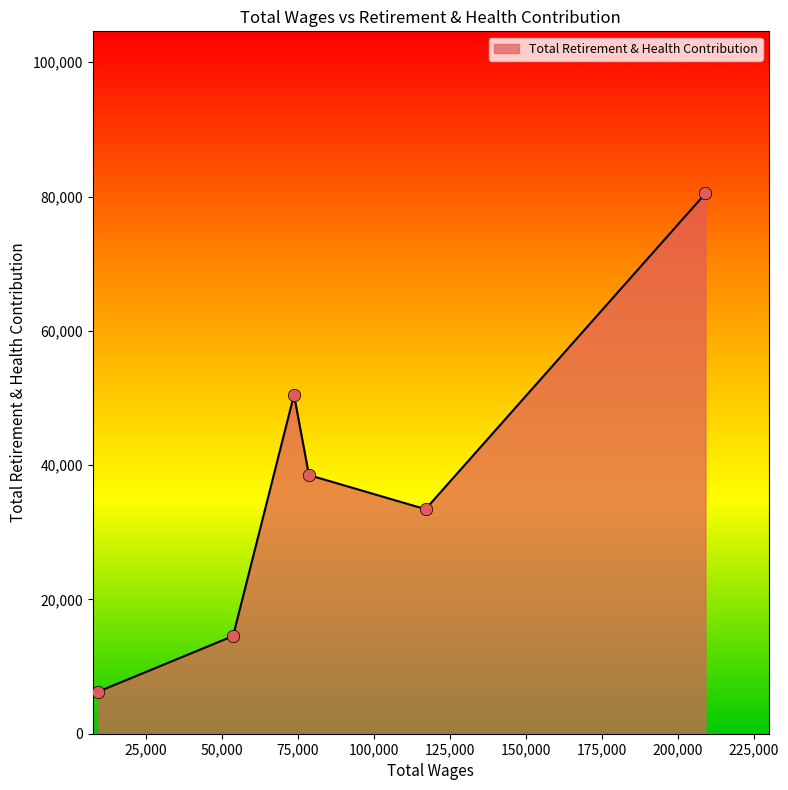

What is the difference between the maximum and minimum values?

74195